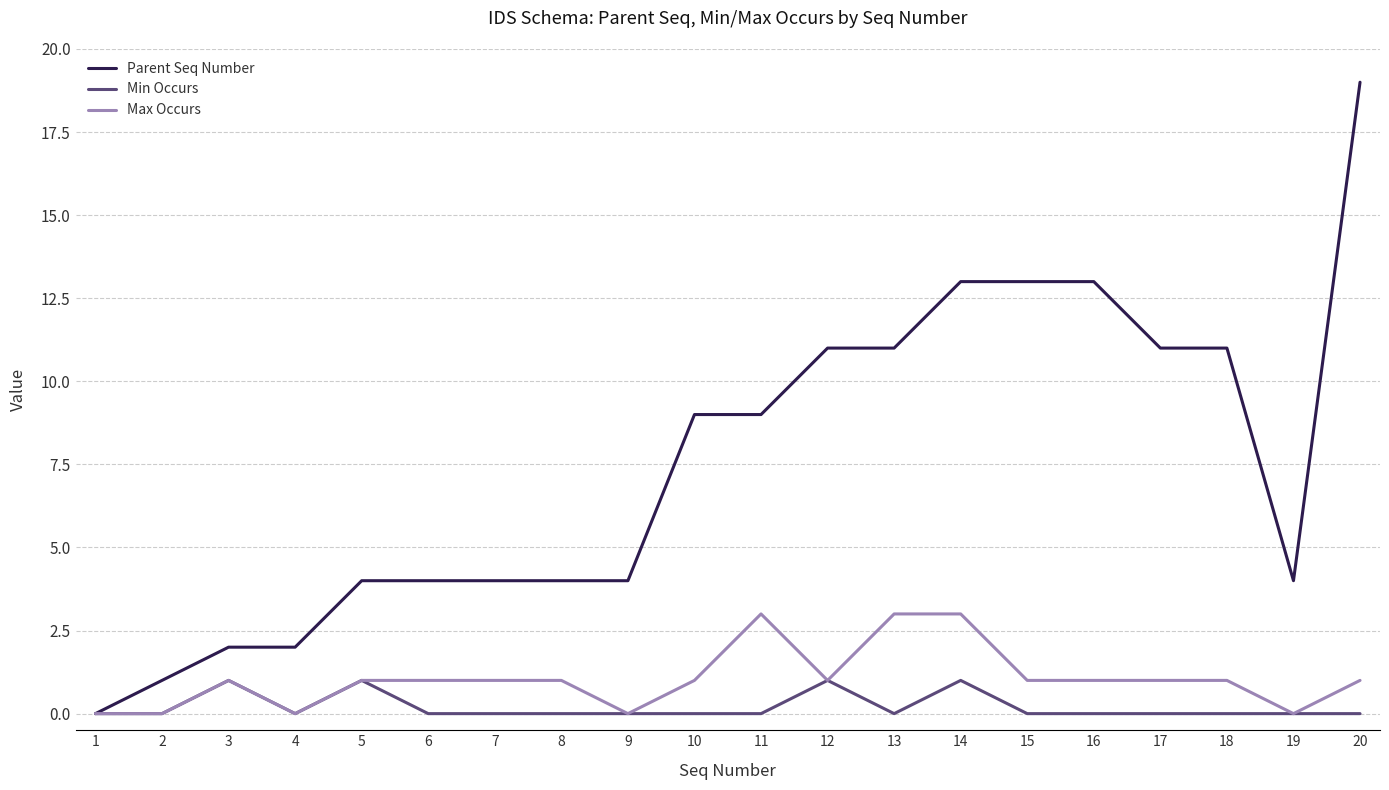

Rank the series at 16 from lowest to highest value.

Min Occurs, Max Occurs, Parent Seq Number